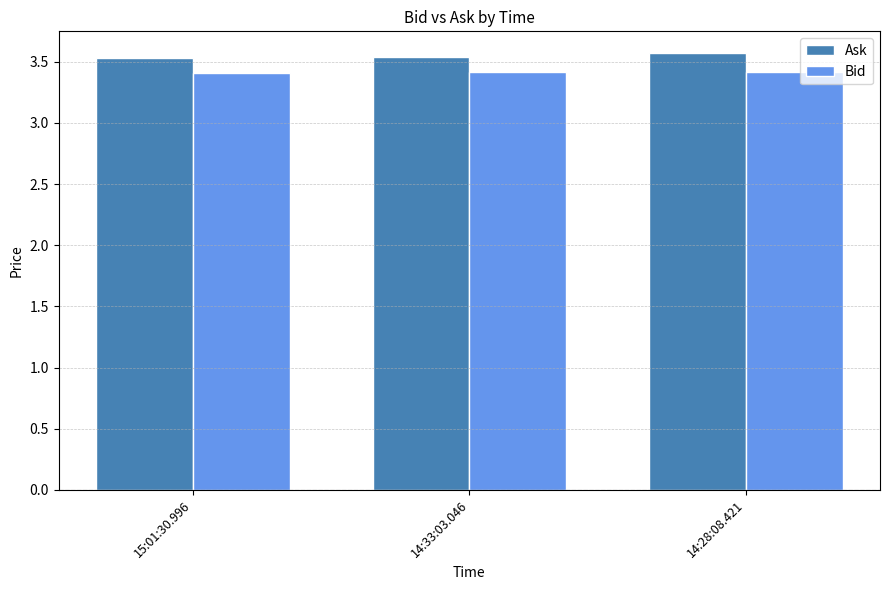

Is it true that Ask equals 5.4 at 14:28:08.421?

False